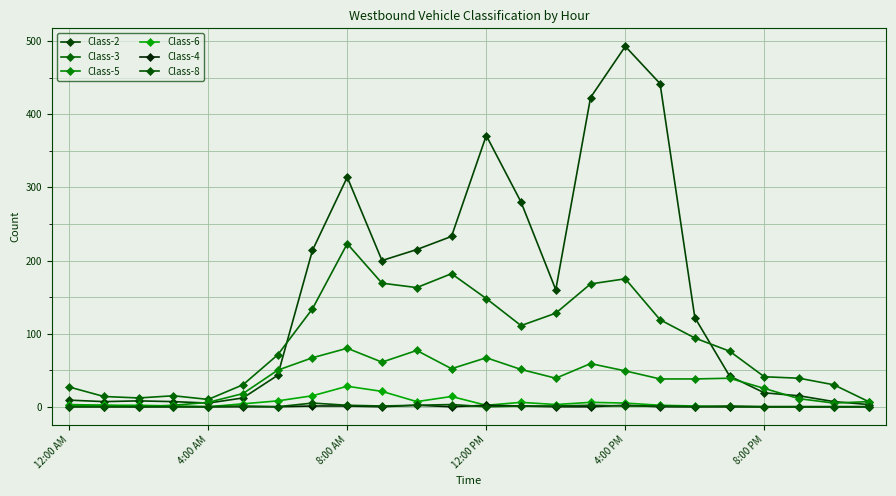

True or false: Class-3 has more than 0 points higher than both neighbors.

True